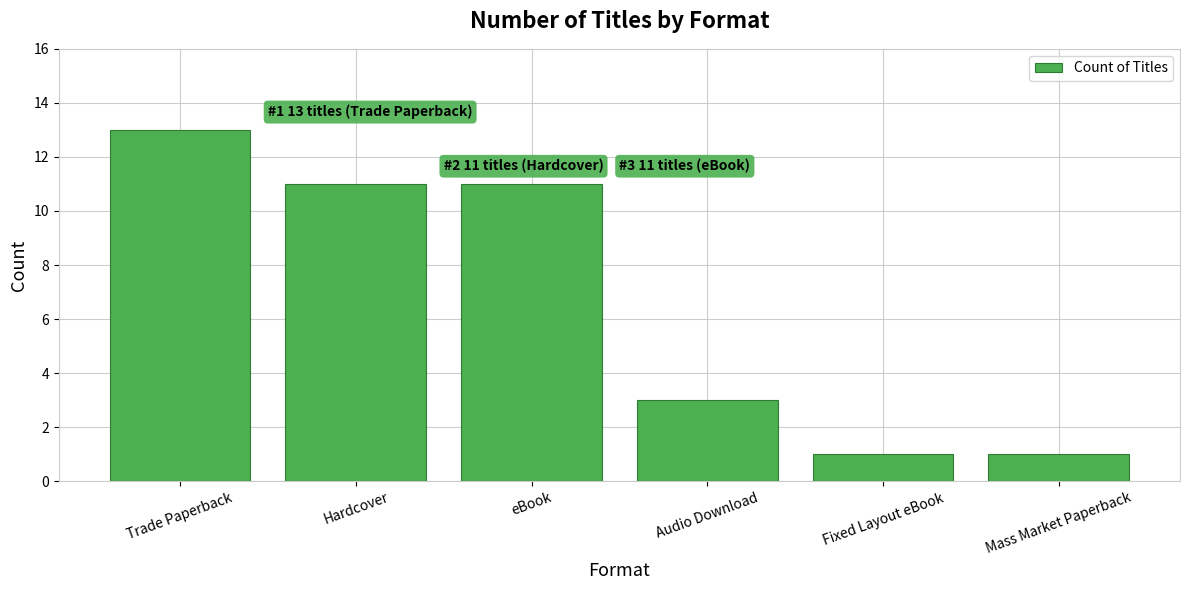

What position from the left is Hardcover?

2